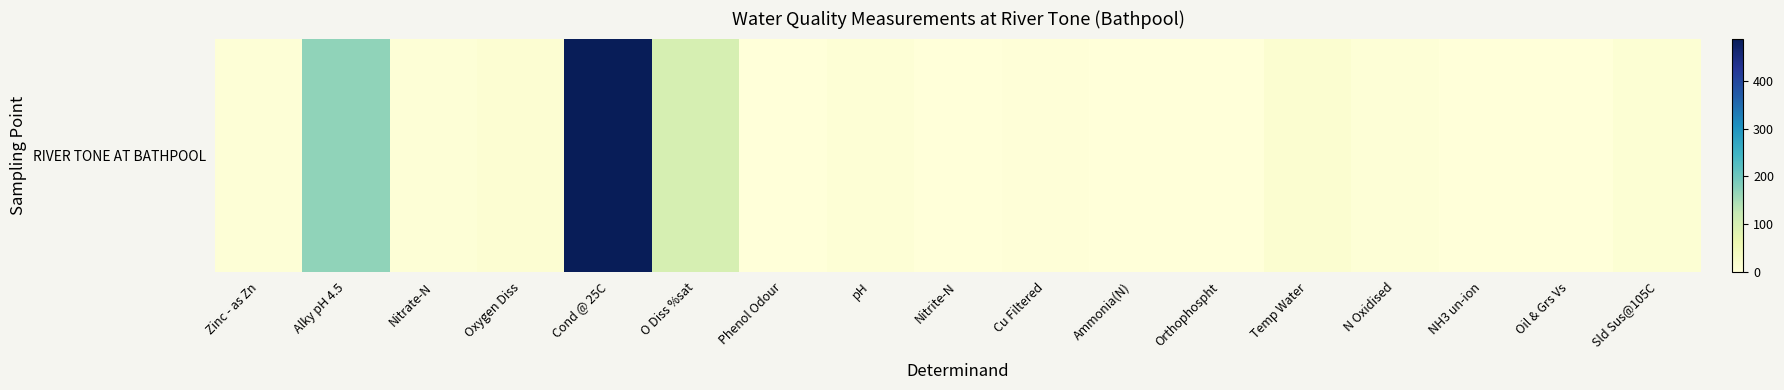

Count the number of categories in the chart.

17